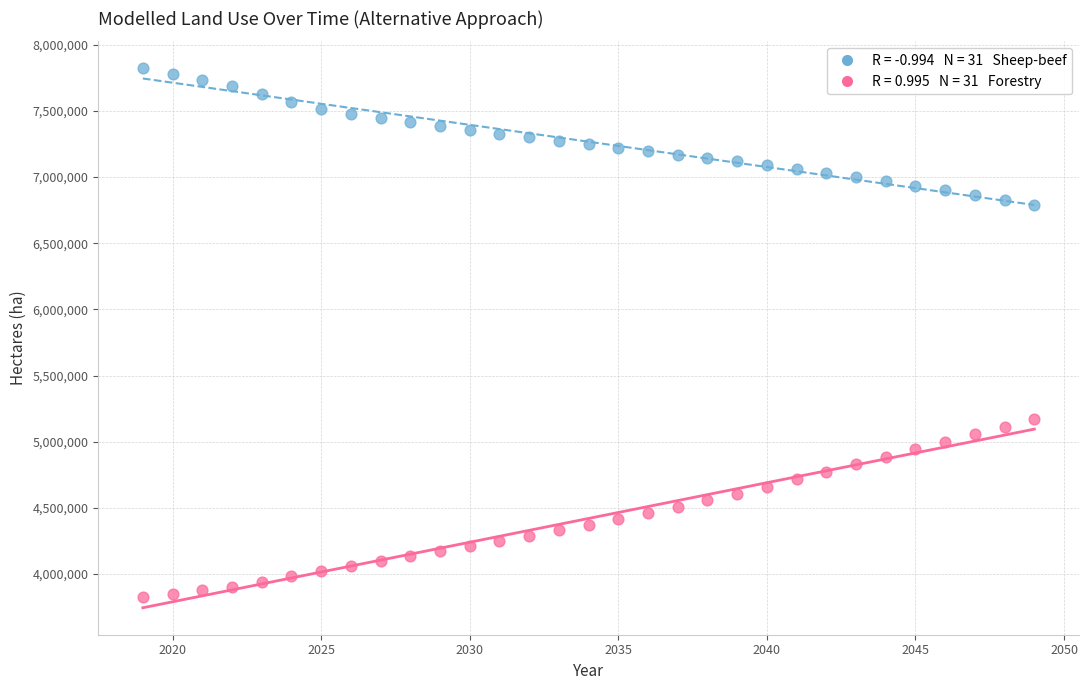

Across all data points, what is the range of Y values (max minus min)?

3995942